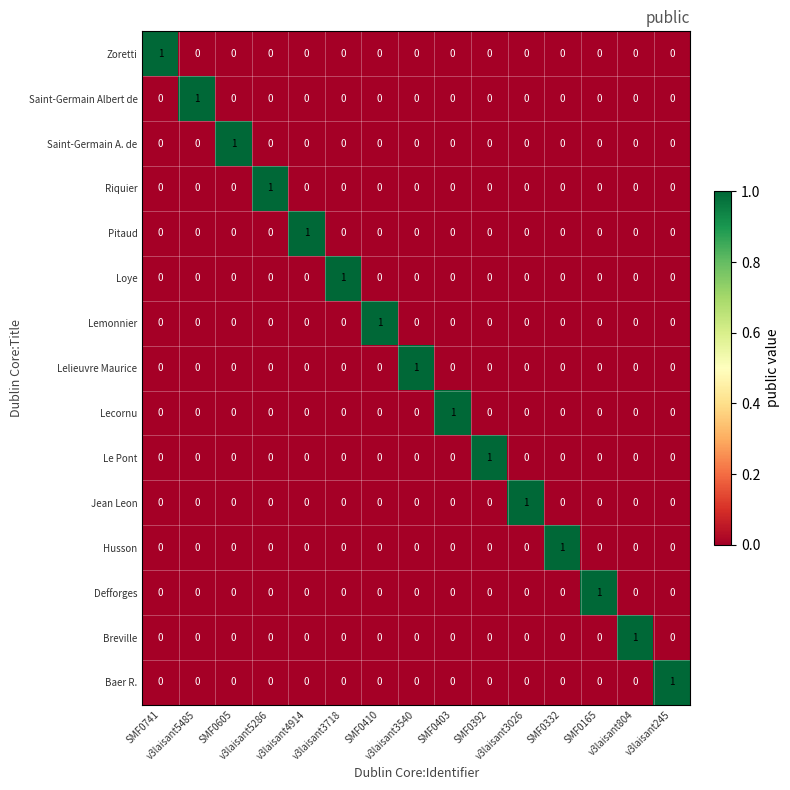

What is the maximum value shown in the chart?

1